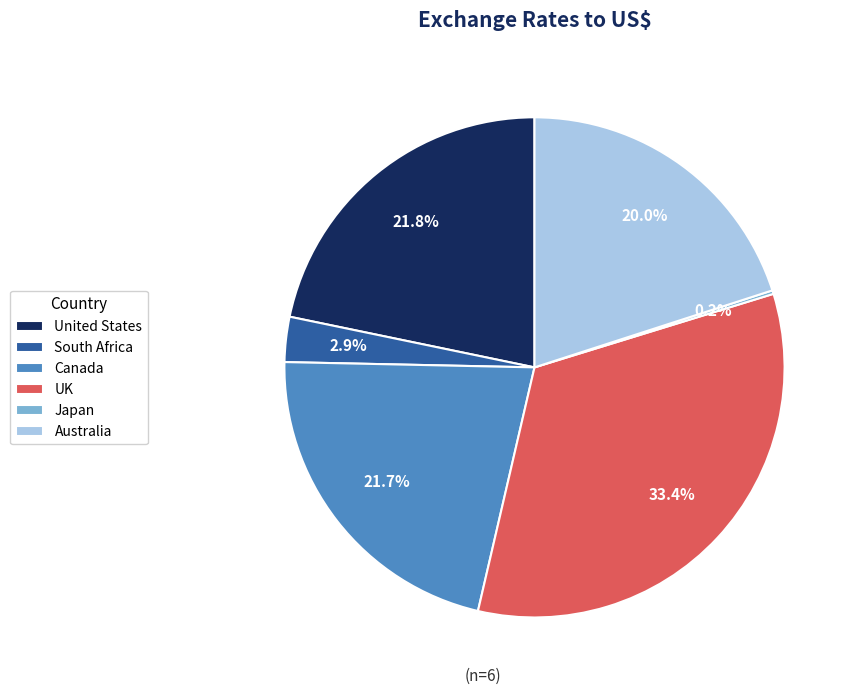

Between UK and United States, which is larger?

UK